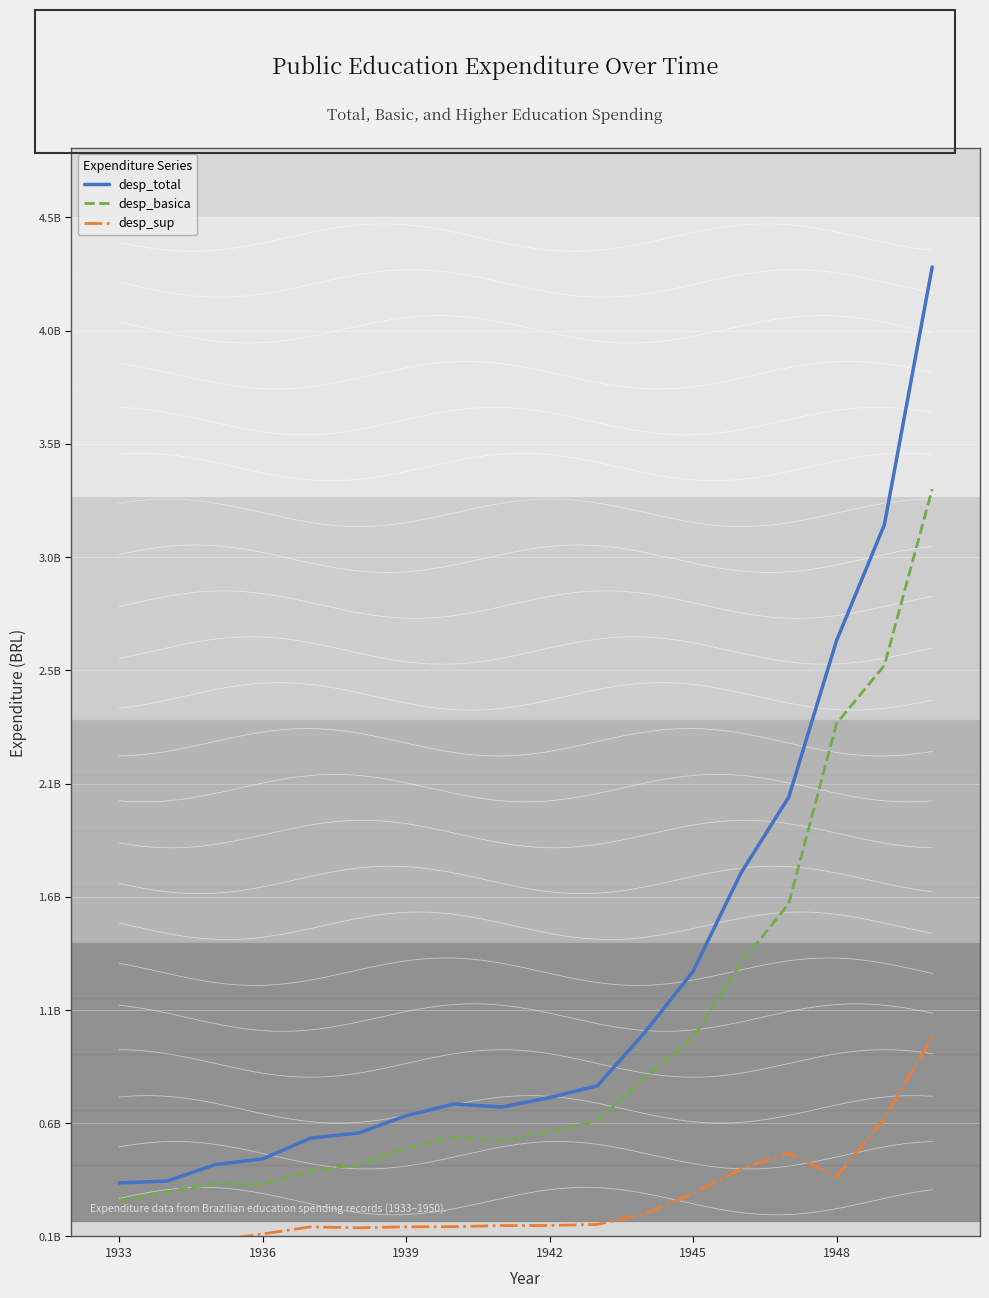

The value of desp_sup at 1936 is 176606116.8. True or false?

False